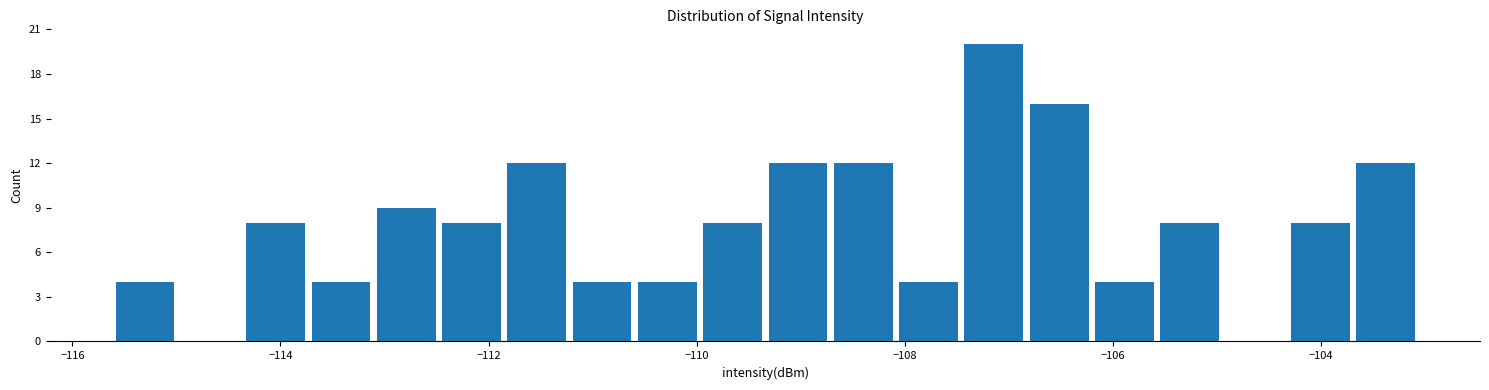

Around what value on the x-axis is the tallest bar? Give the approximate position of its centre, as read against the axis.

-107.2